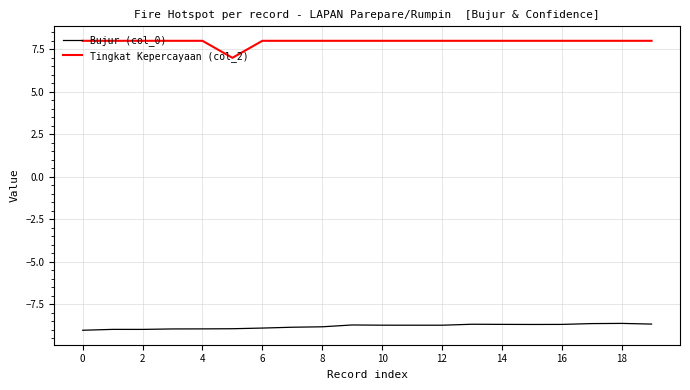

True or false: Tingkat Kepercayaan (col_2) and Bujur (col_0) intersect in this chart.

False